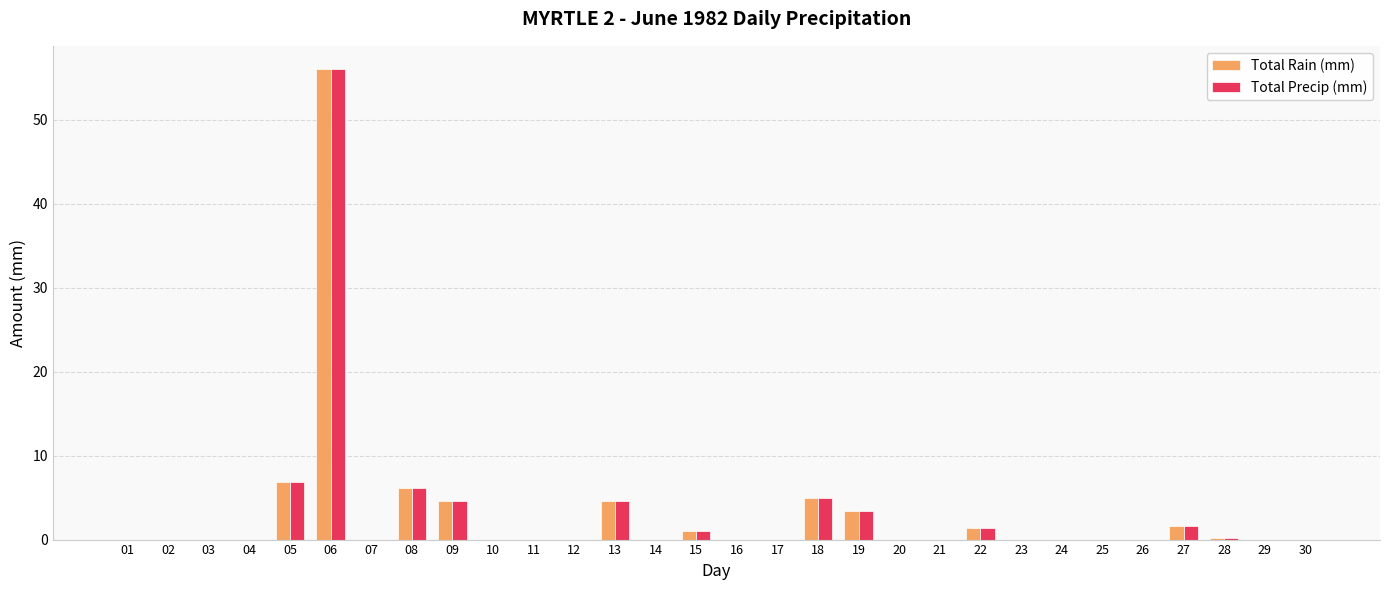

The value of Total Rain (mm) at 12 is 38.0. True or false?

False